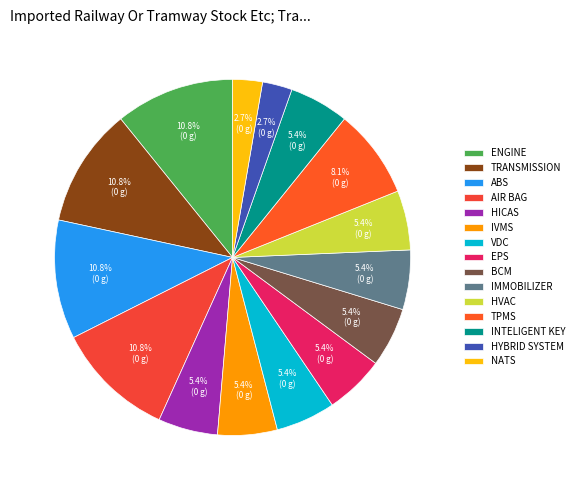

Combined, what portion of the pie is HYBRID SYSTEM and ENGINE?

13.5%